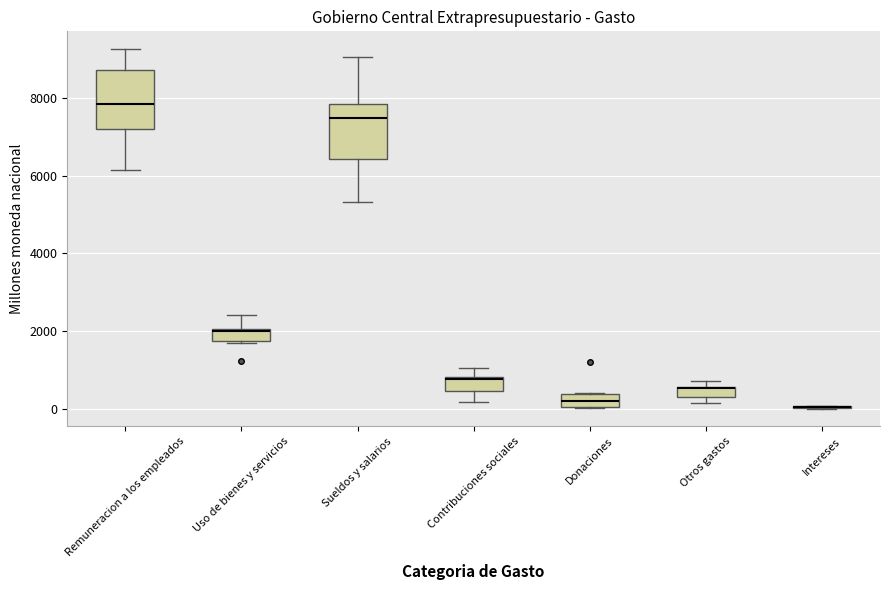

Where does the median line of the box for Donaciones sit on the y-axis? The values are not printed on the chart, so give them approximately, as read against the axis.

200